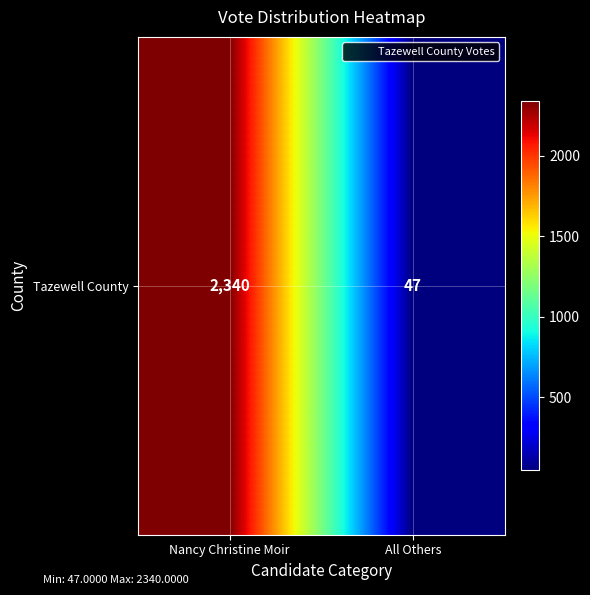

Reading left to right, what are all the values shown in this chart?

Nancy Christine Moir=2340	All Others=47